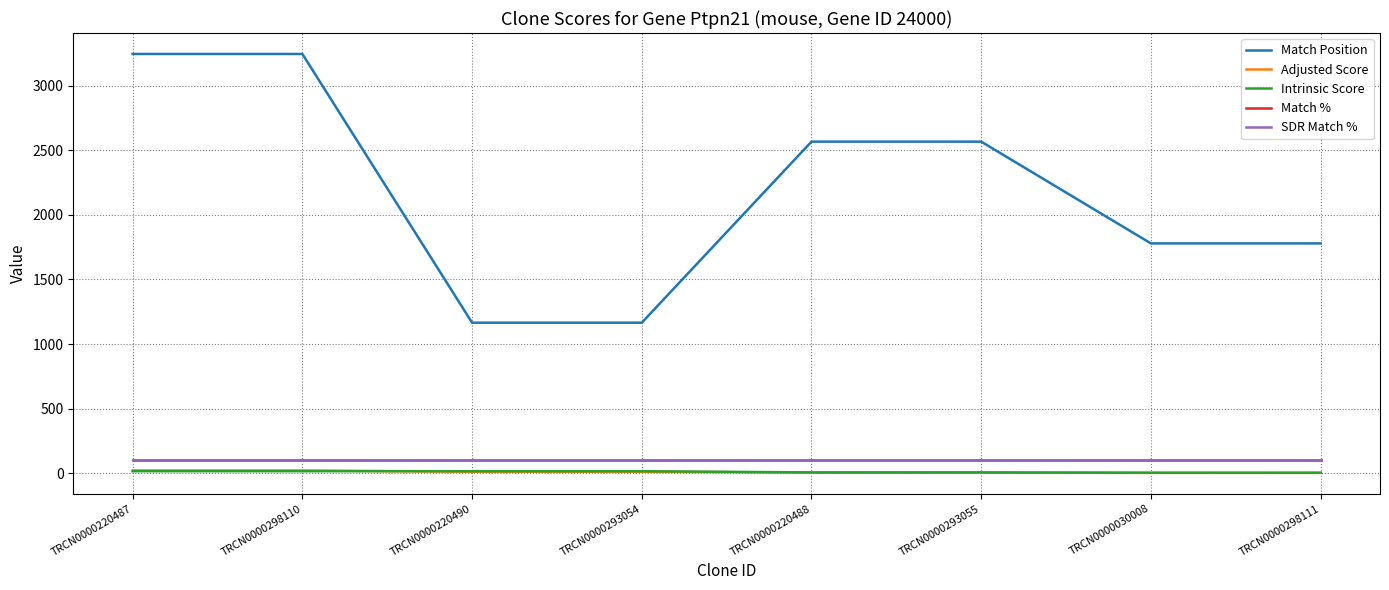

Does the chart have visible grid lines?

Yes